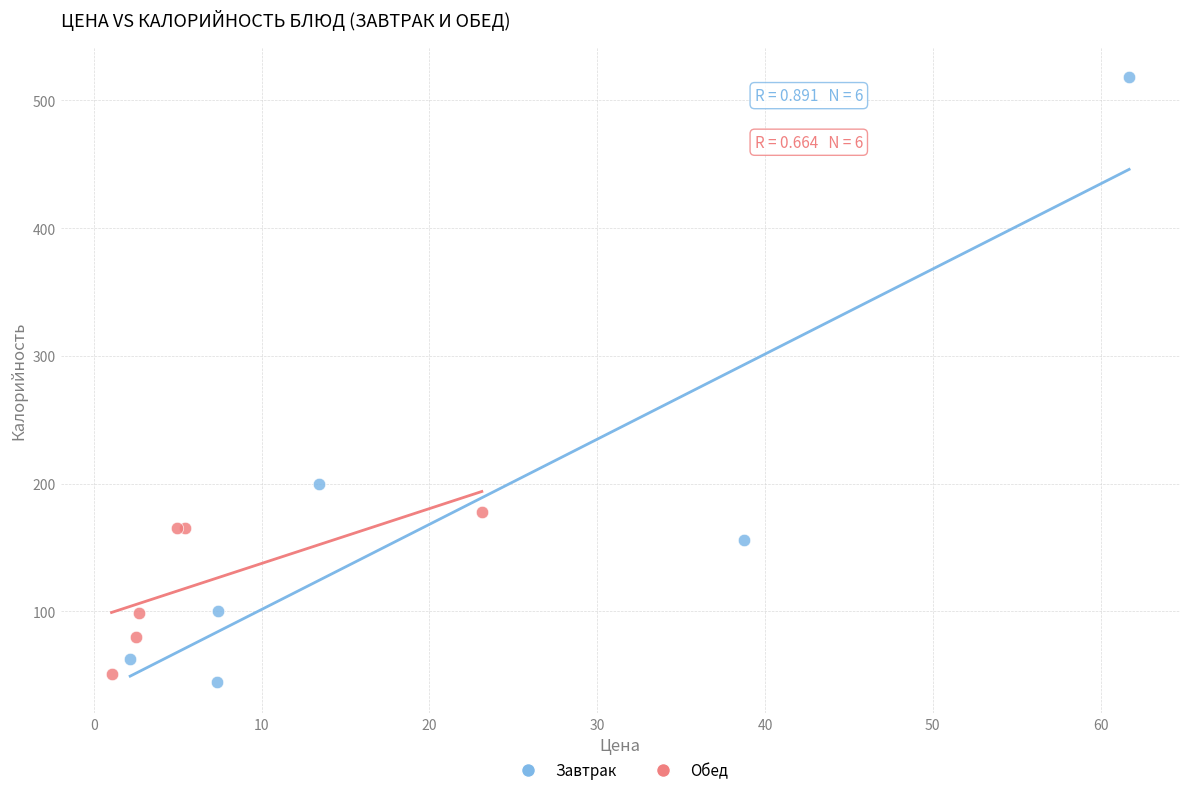

What are all the series names shown in the legend?

Завтрак, Обед